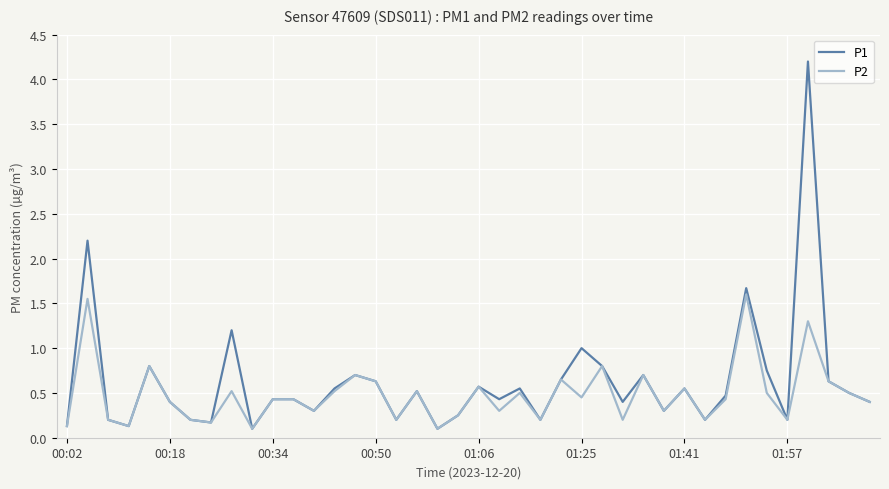

Which series has the largest range (max minus min)?

P1